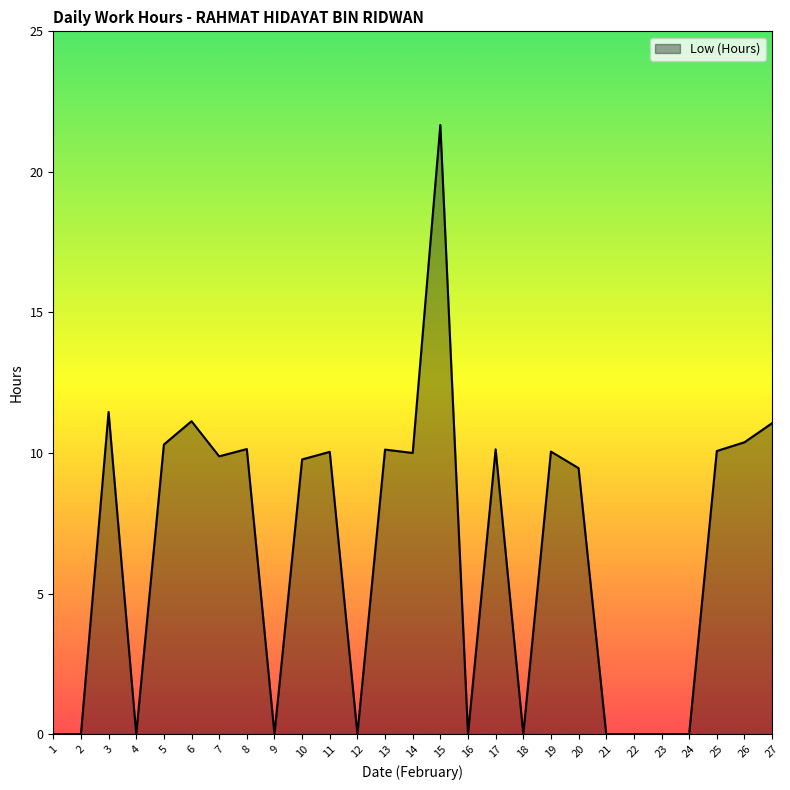

Which has a higher value, 10 or 3?

3